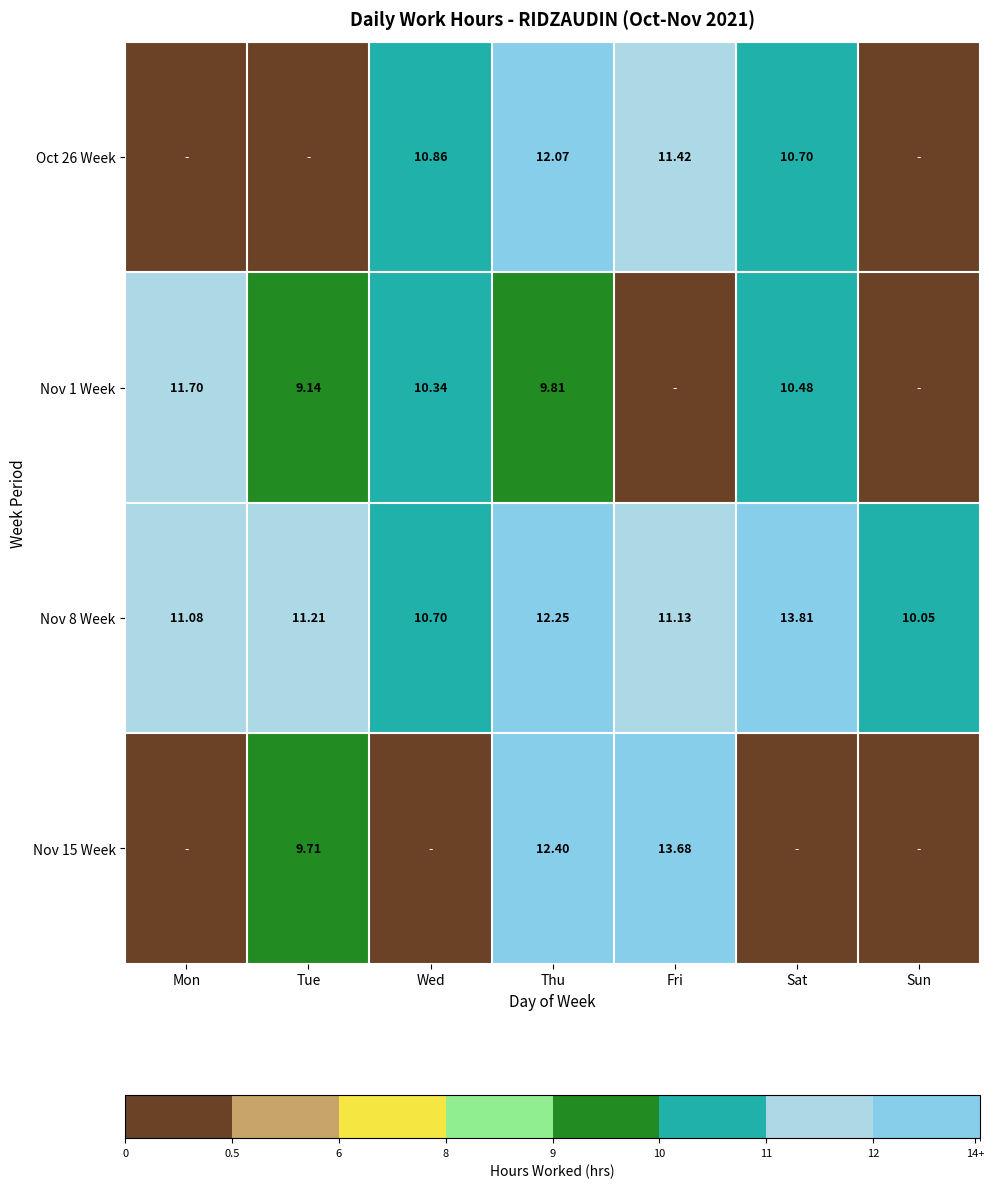

The value of Oct 26 Week at Fri is 11.4. True or false?

True